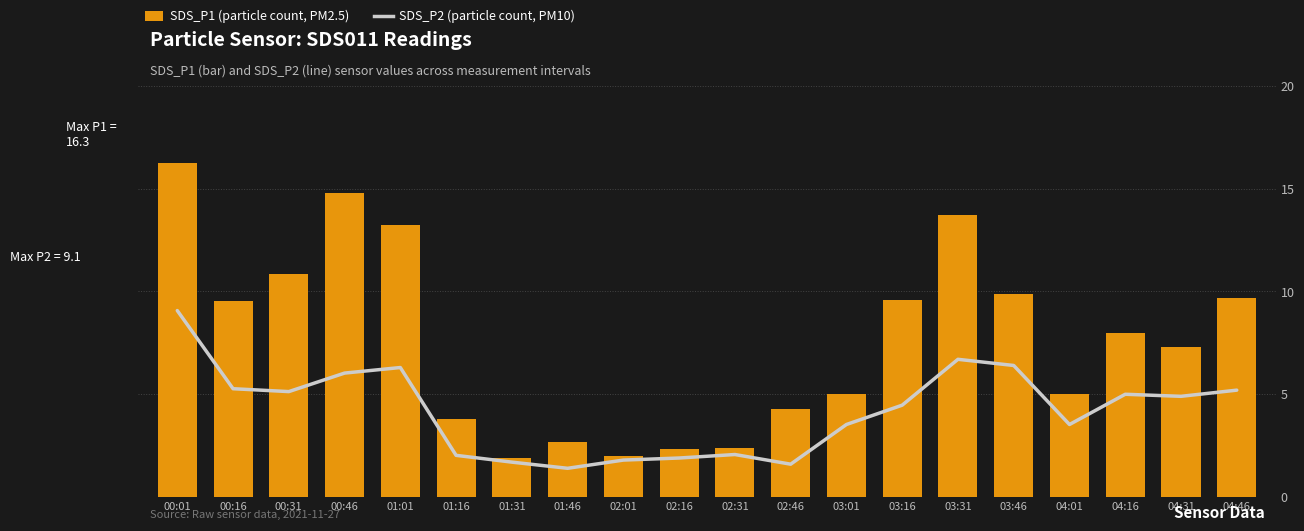

What is the difference between the maximum and minimum values in the SDS_P2 series?

7.7